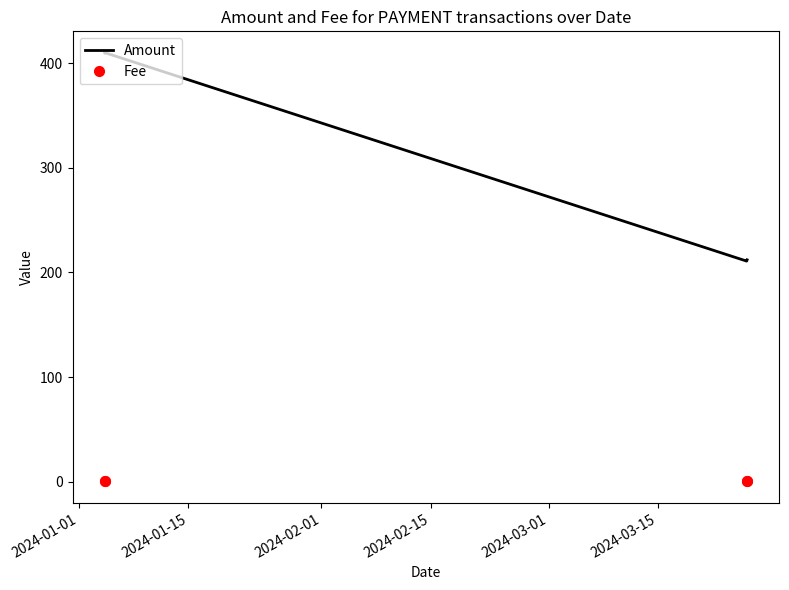

List the series in order of their peak value, highest first.

Amount, Fee